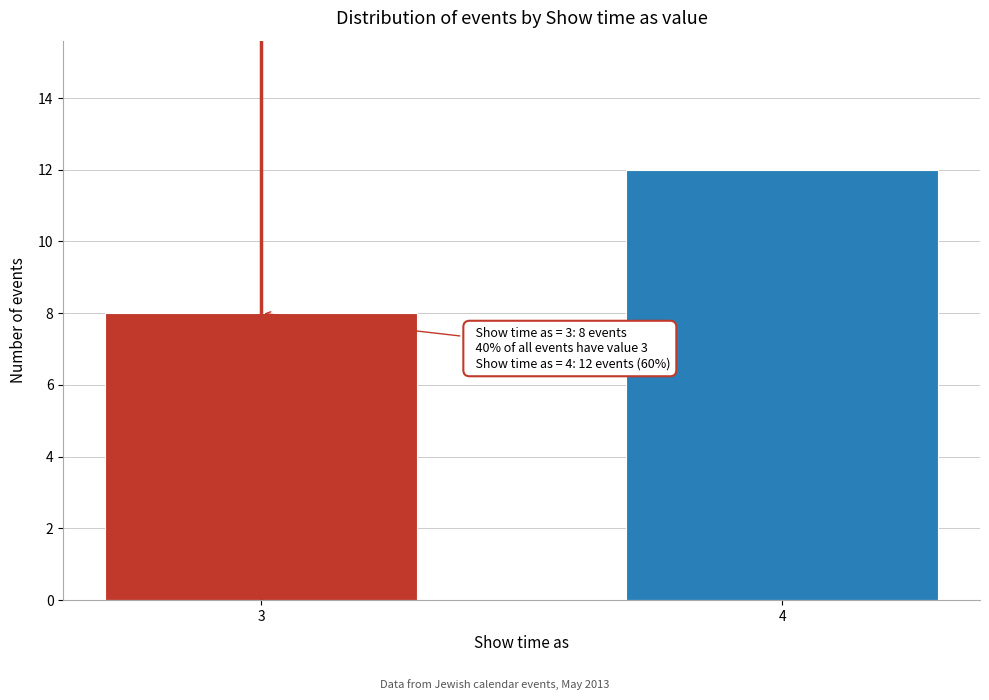

Reading left to right, what are all the values shown in this chart?

8	12